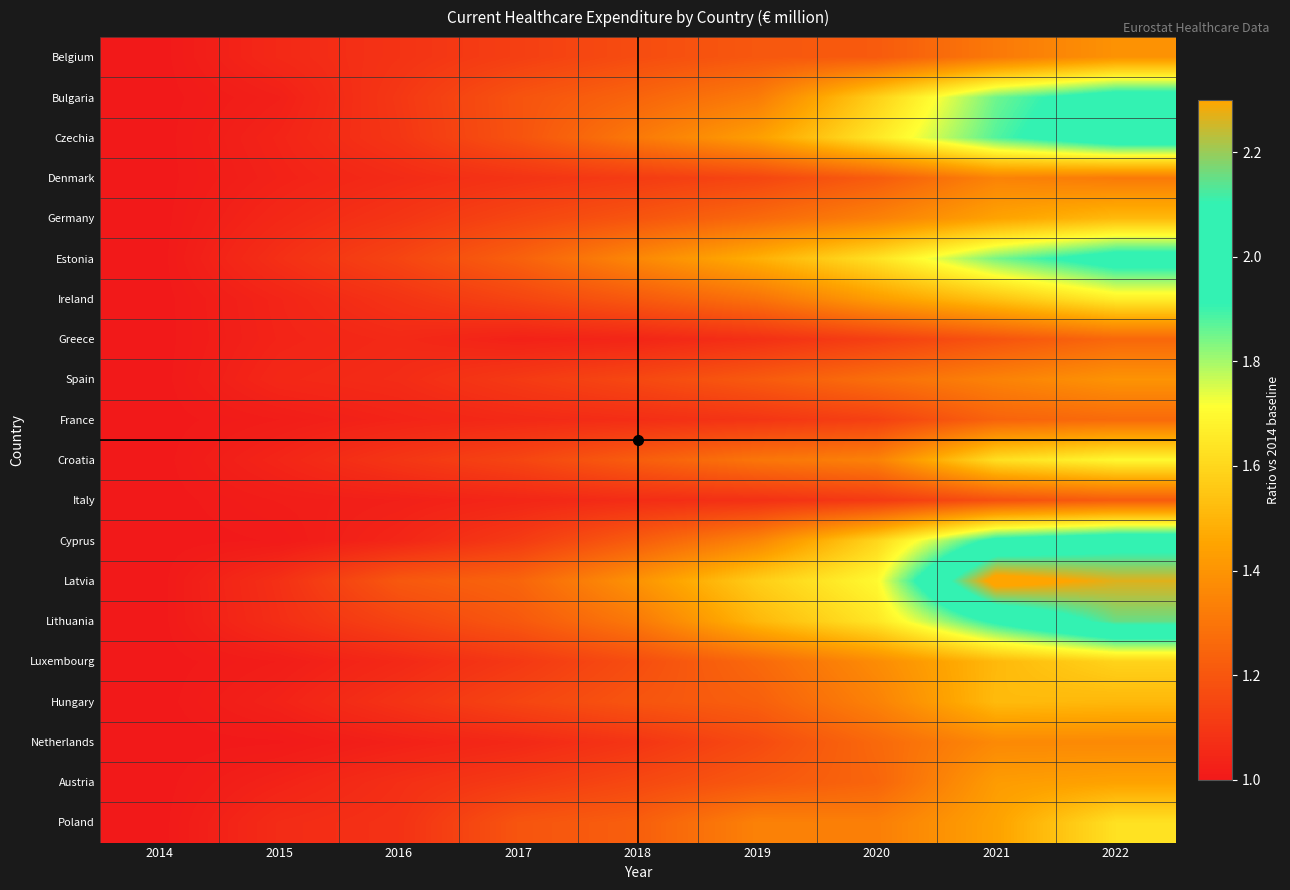

List the series in order of their peak value, highest first.

Latvia, Lithuania, Cyprus, Czechia, Bulgaria, Estonia, Croatia, Ireland, Poland, Luxembourg, Hungary, Germany, Austria, Spain, Belgium, Netherlands, Denmark, France, Greece, Italy